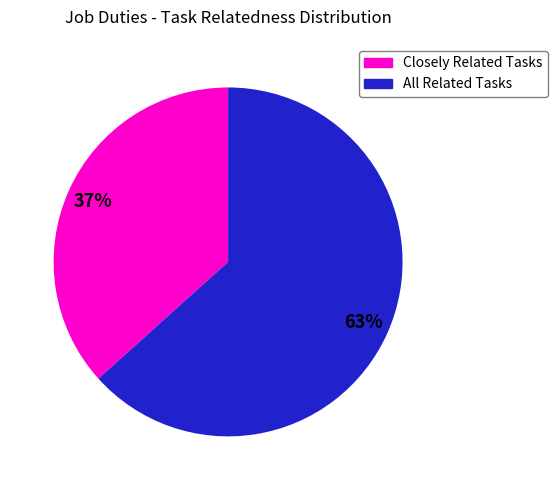

To the nearest percent, what is the average slice percentage?

50%